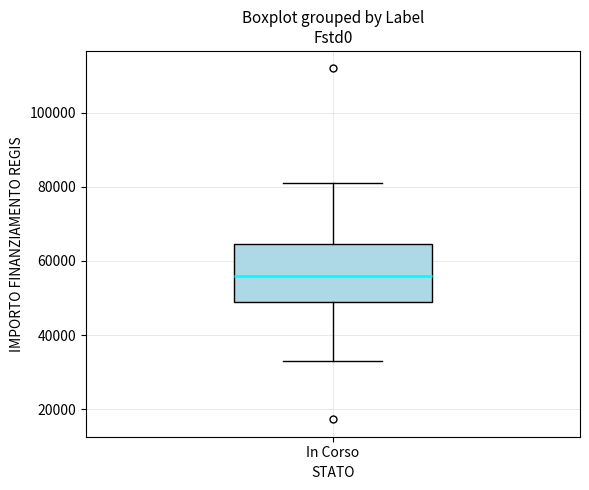

Transcribe this box plot: give where the median line is, the range the box spans, and where the two whiskers end, as read against the y-axis. The values are not printed on the chart, so give them approximately, as read against the axis.

median 56000, box 50000 to 64000, whiskers 32000 to 80000